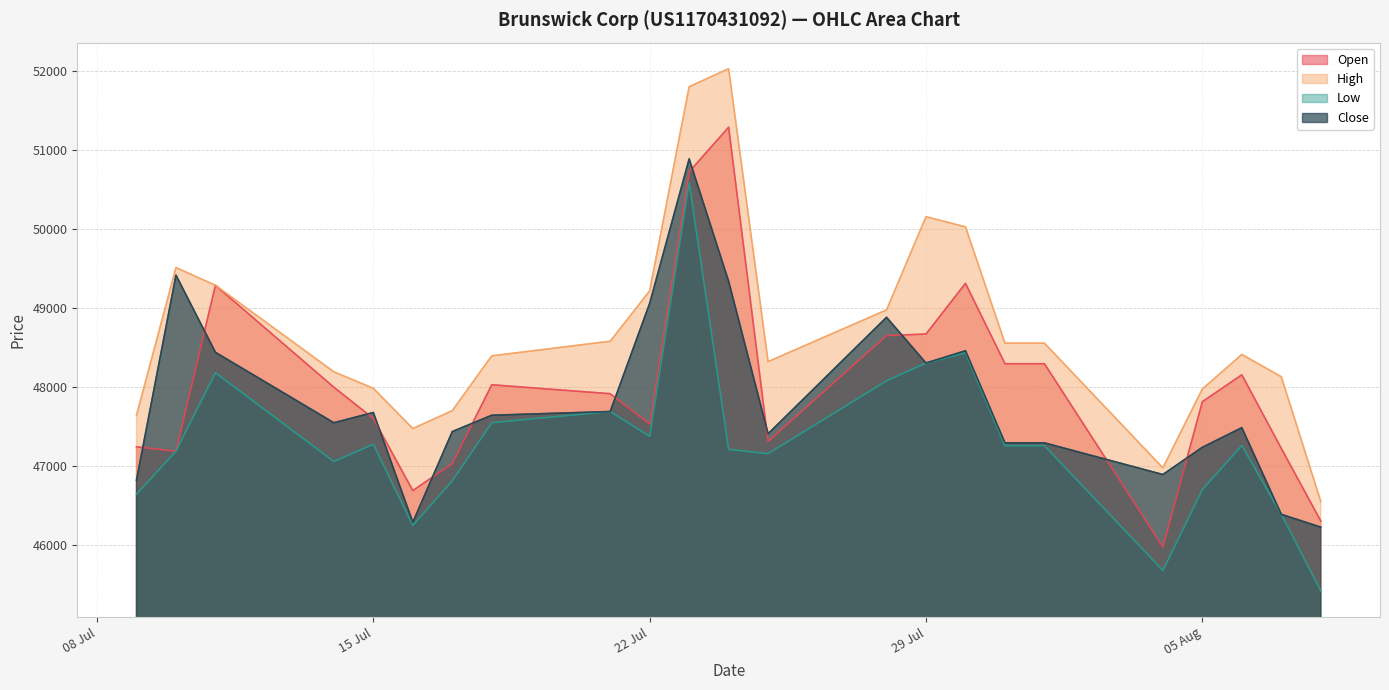

Where is Open nearest to the value 48634?

28.07.2025